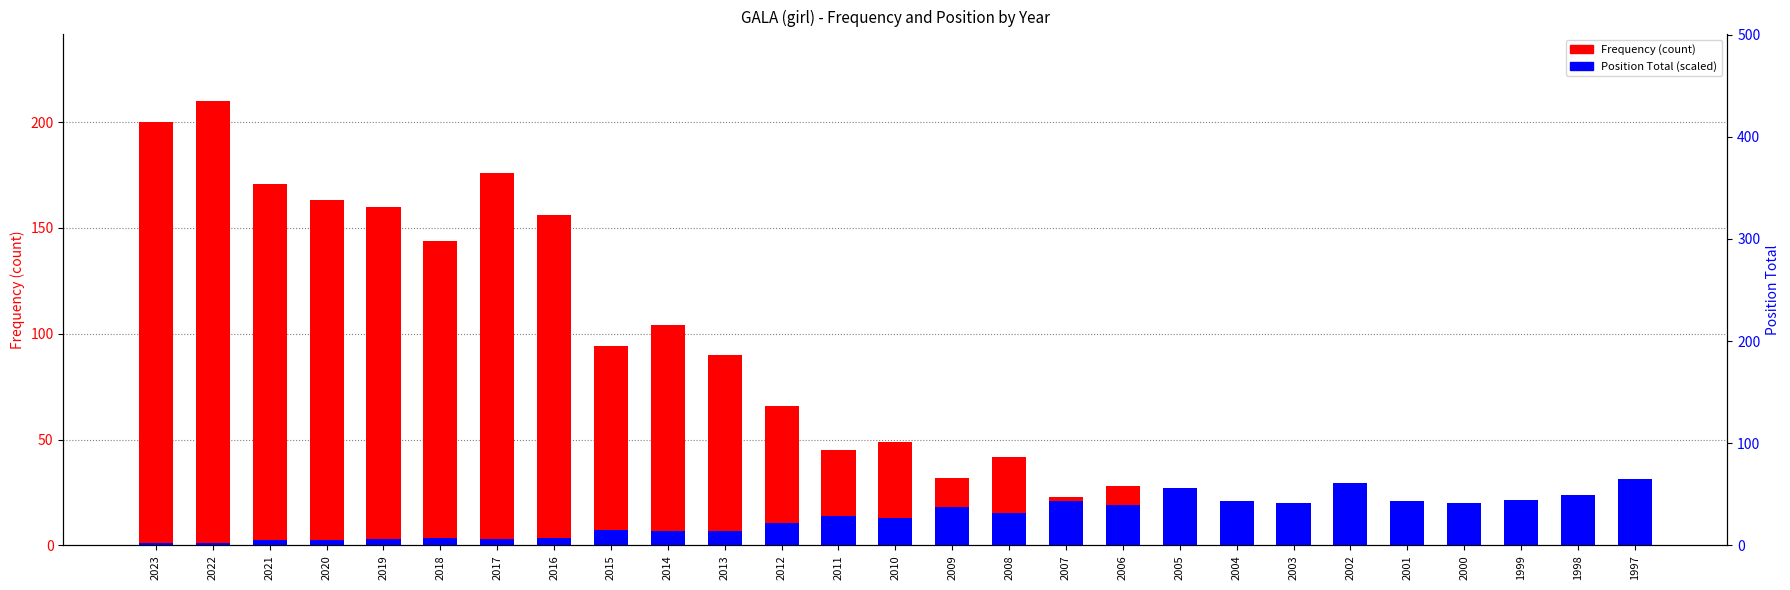

What is the difference between the highest and lowest values at 2015?

86.9